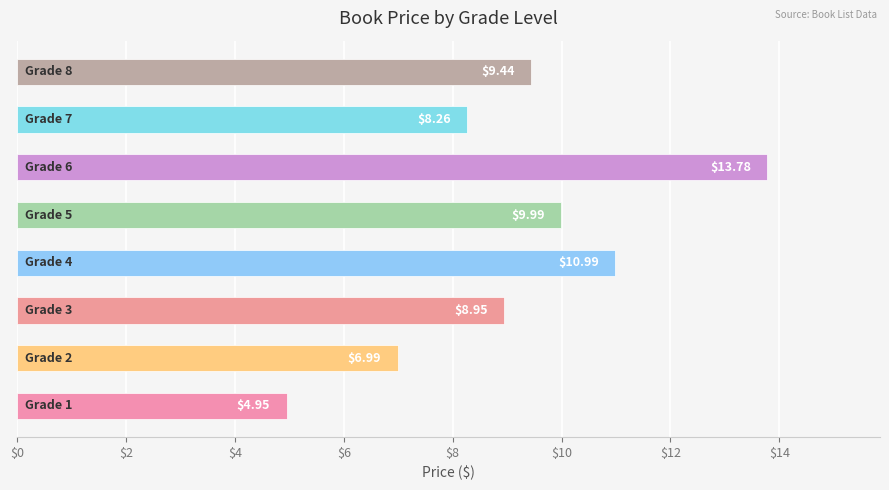

What is the average value?

9.2